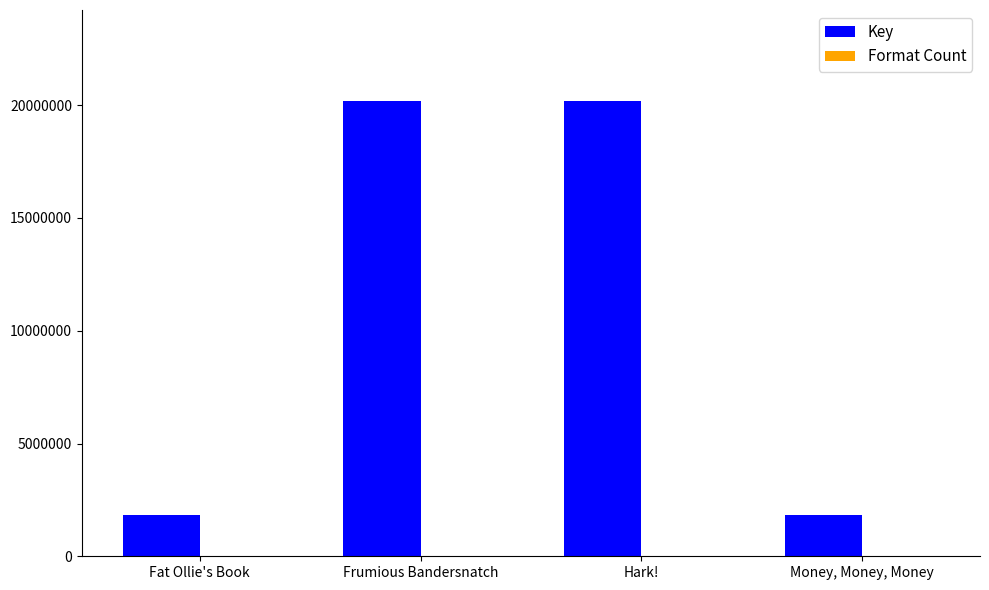

Are the bars horizontal?

No